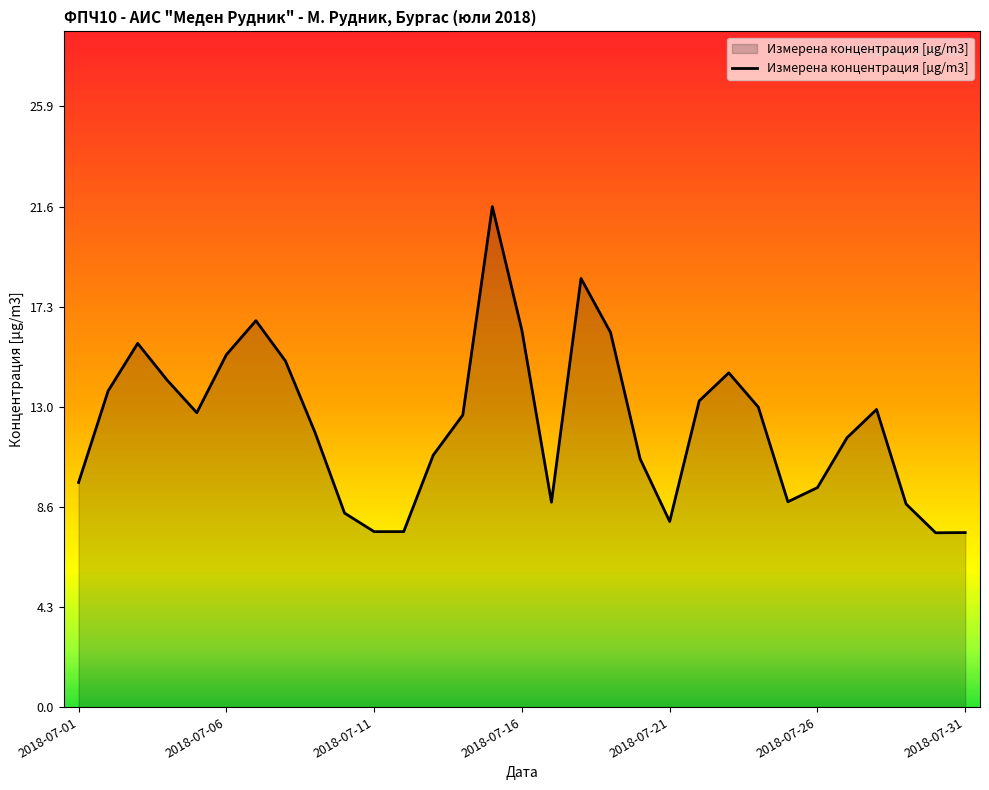

Count the number of data series in this chart.

1